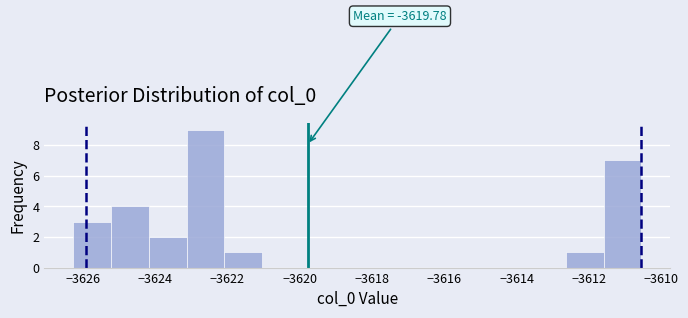

Which range on the x-axis has the tallest bar?

-3623.2 to -3622.0